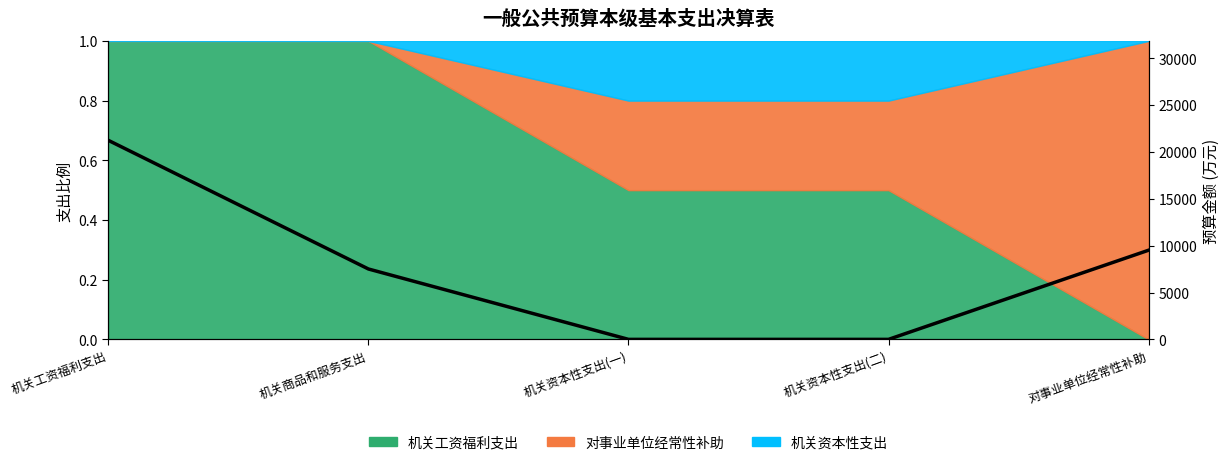

Reading left to right, list all the values displayed in this chart.

机关工资福利支出=21228	机关商品和服务支出=7507	机关资本性支出(一)=0	机关资本性支出(二)=0	对事业单位经常性补助=9510